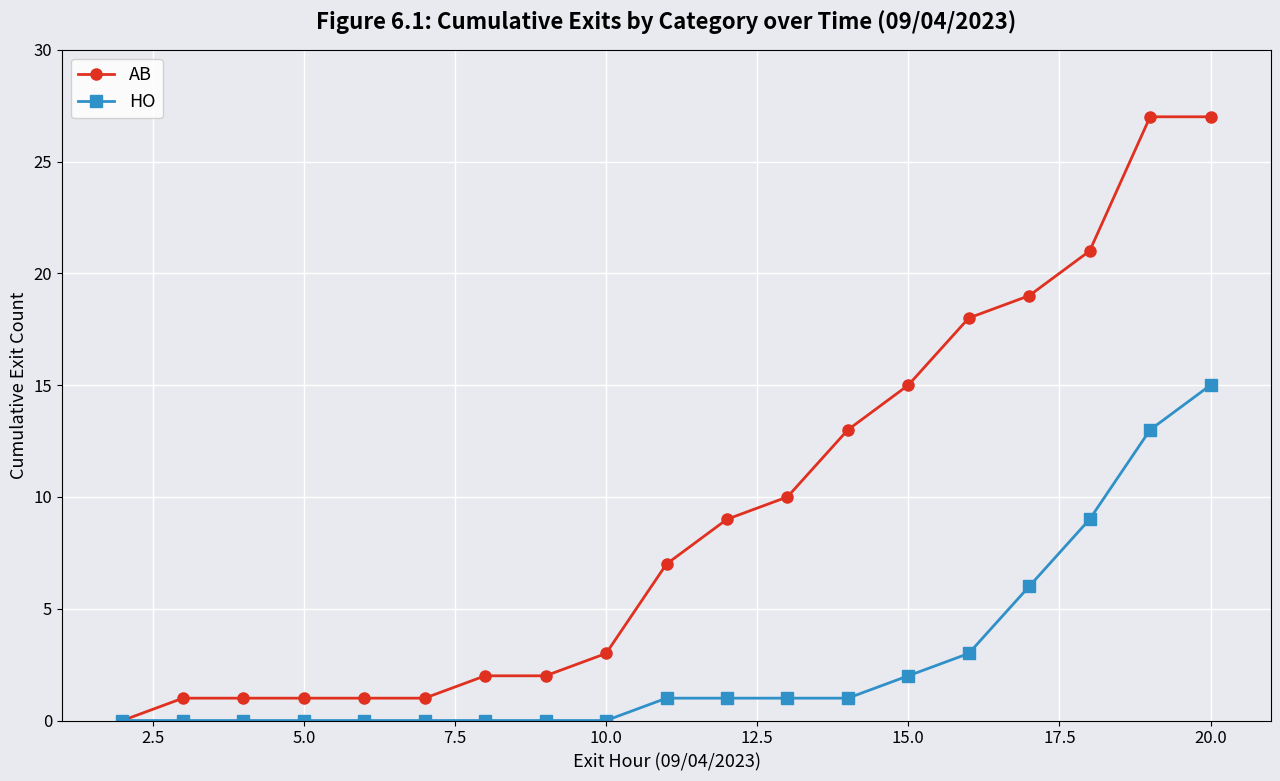

Rank the series by their maximum value, from highest to lowest.

AB, HO